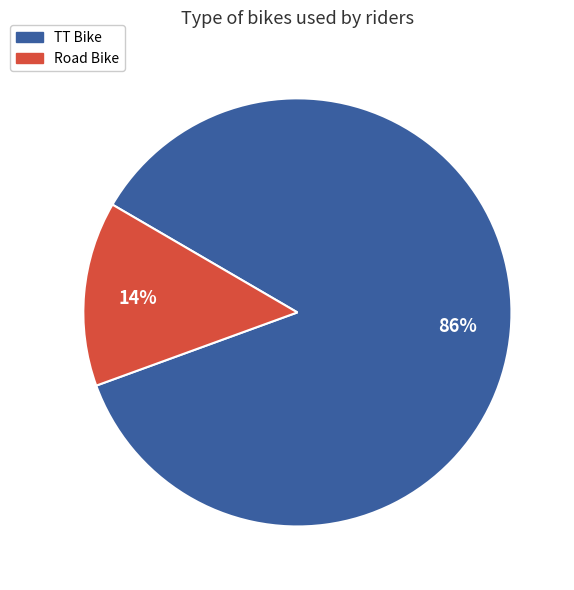

What is the ratio of the value at Road Bike to the value at TT Bike?

0.2